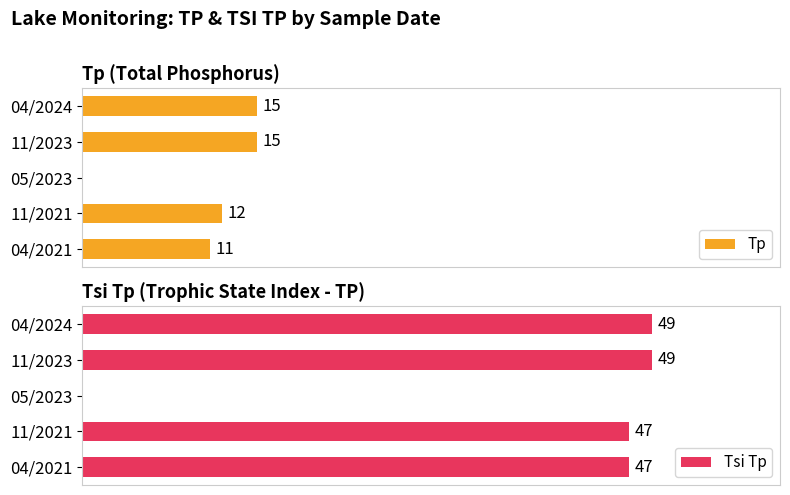

List the labels in order of Tsi Tp value, smallest first.

2, 0, 1, 3, 4